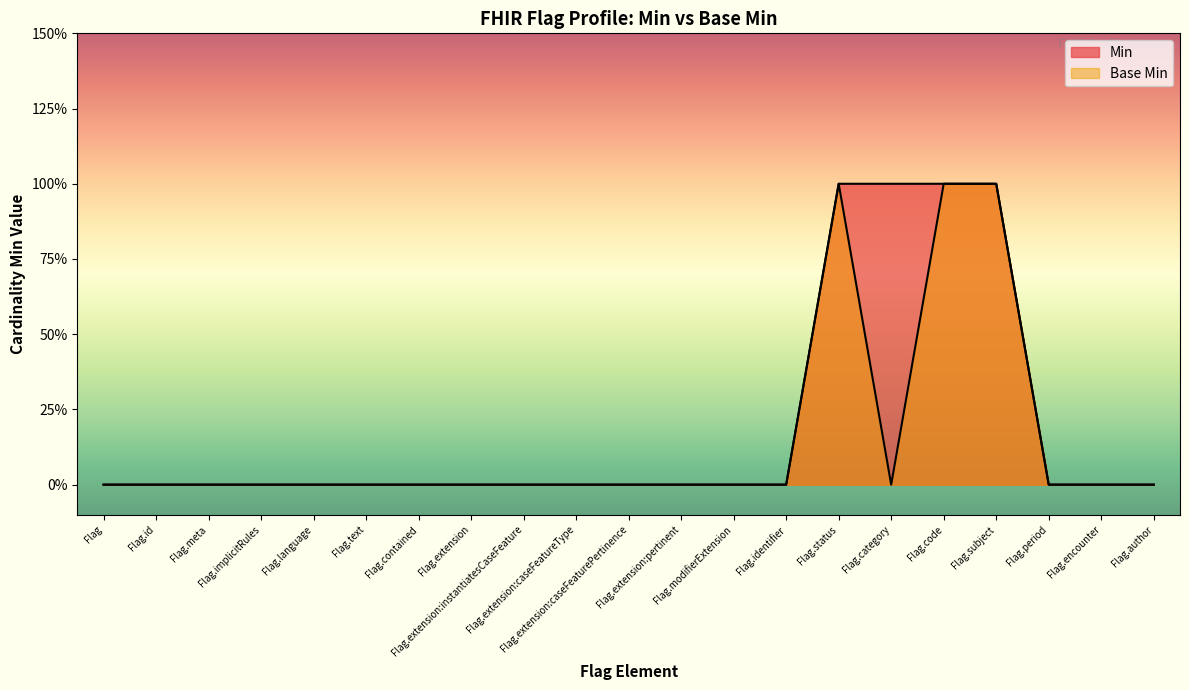

What are all the series names shown in the legend?

Min, Base Min